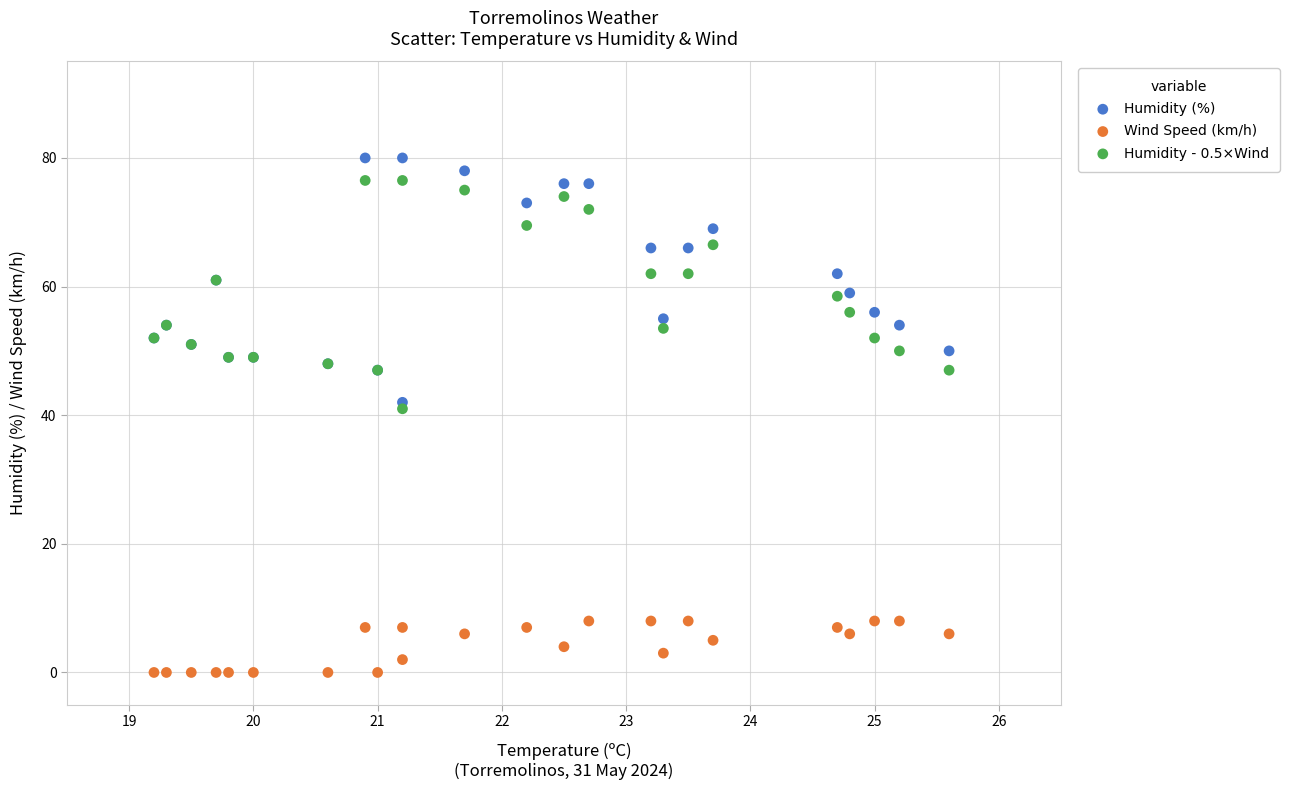

Across all series, what Y value is closest to 40?

41.0